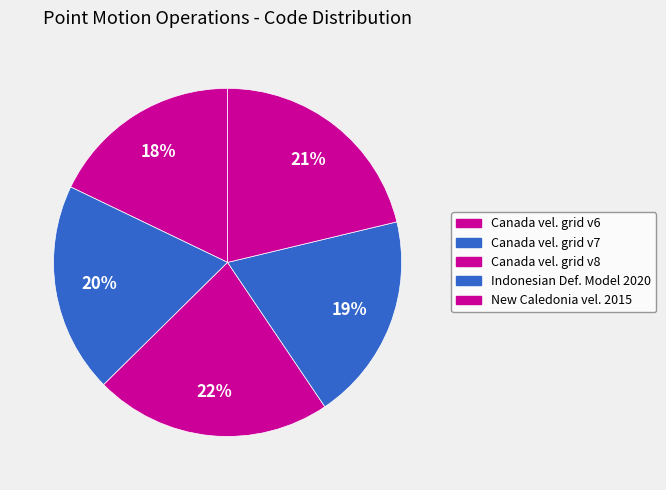

How many slices are in this pie chart?

5